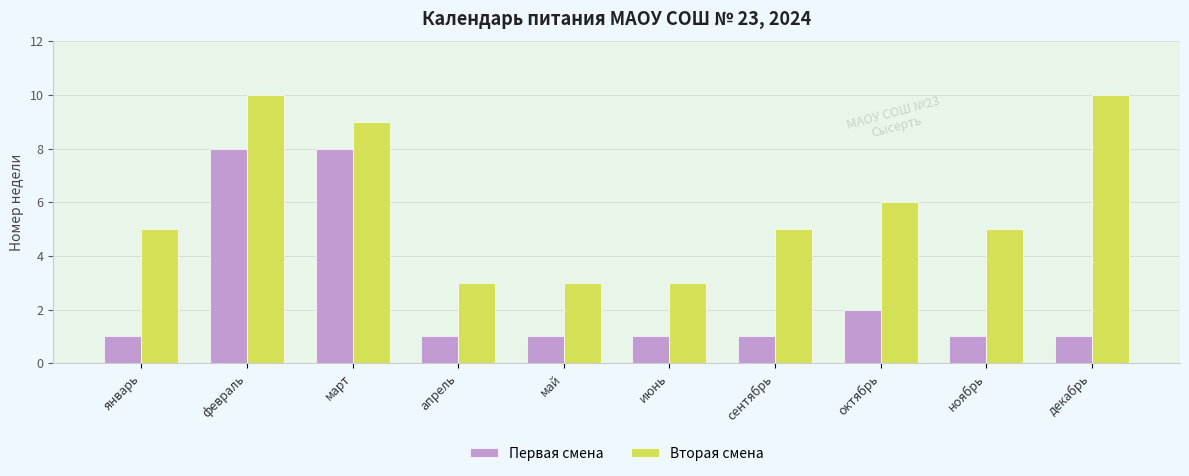

Between июнь and сентябрь, which series saw the biggest shift?

Вторая смена